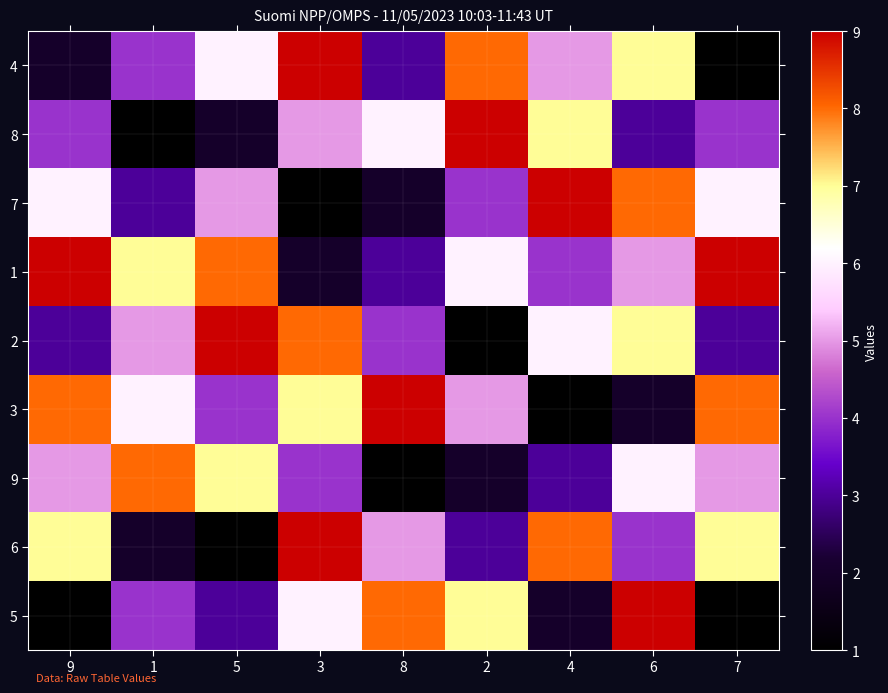

How many distinct data groups are displayed?

9